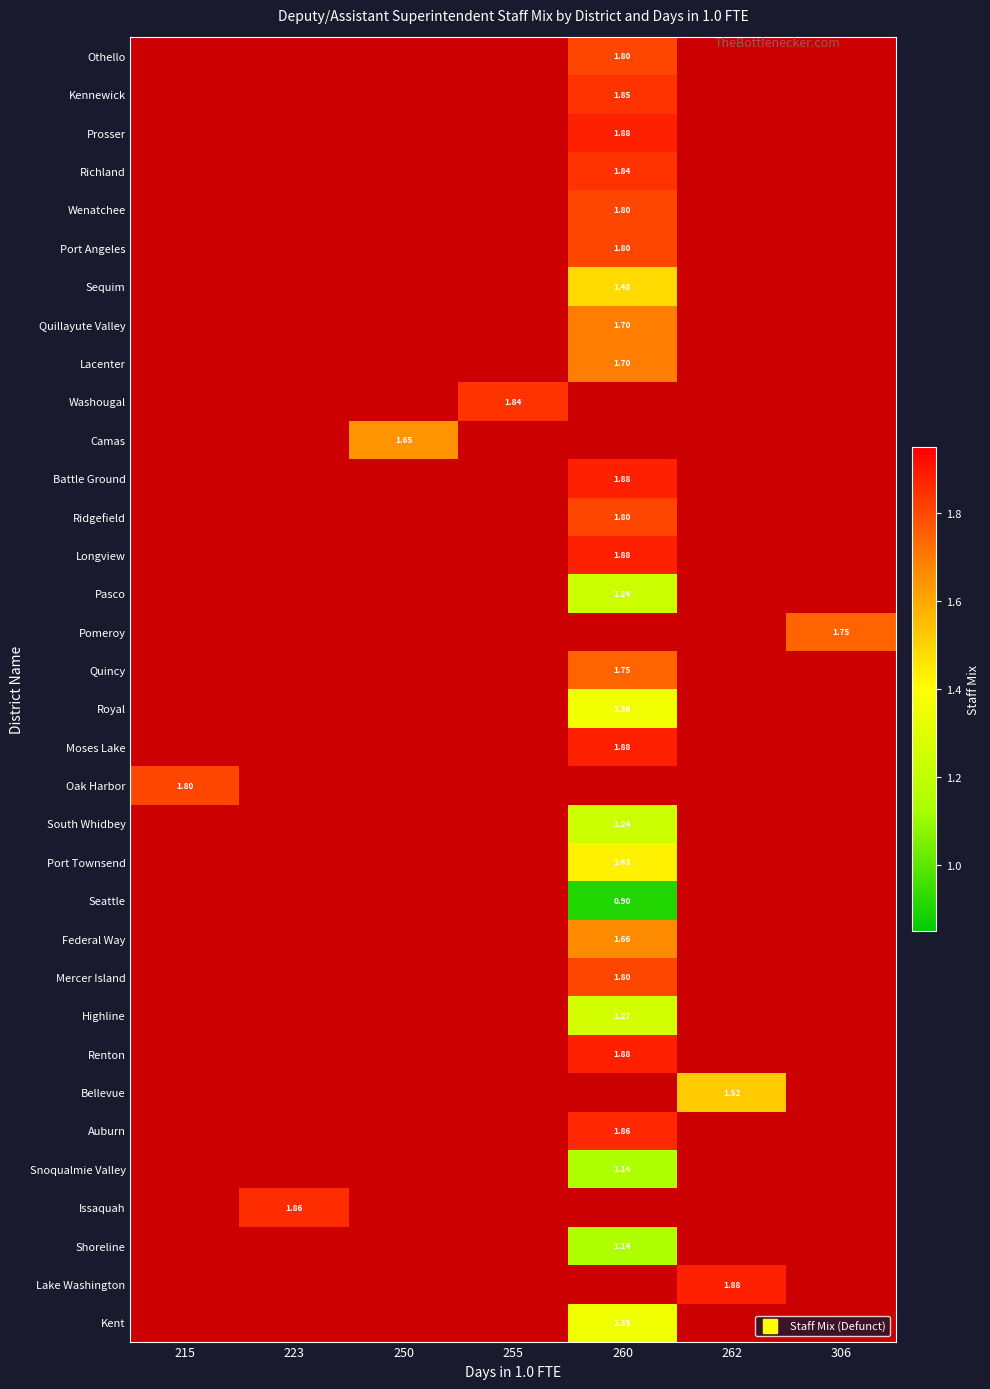

Which has a higher value, 306 or 262?

262